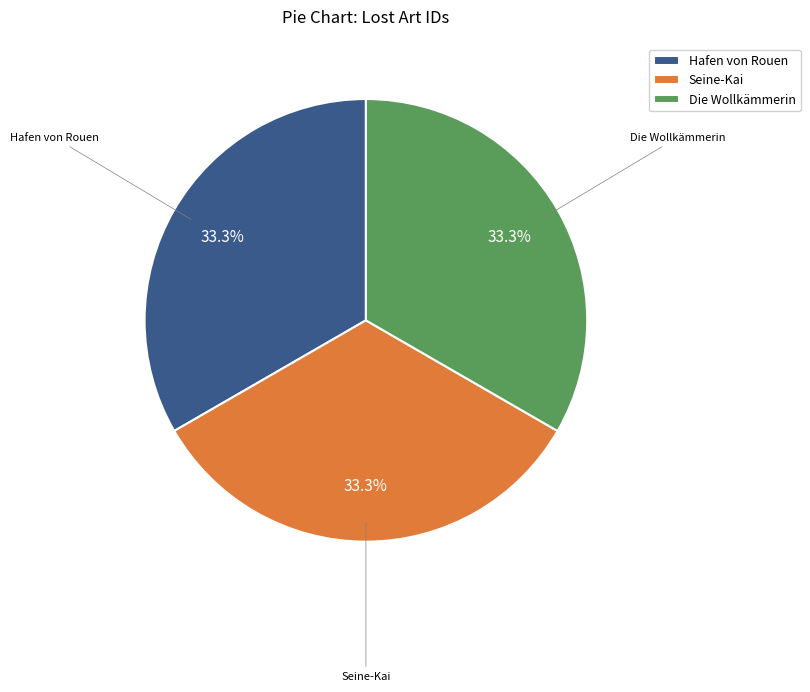

To the nearest percent, what portion does Hafen von Rouen represent?

33%